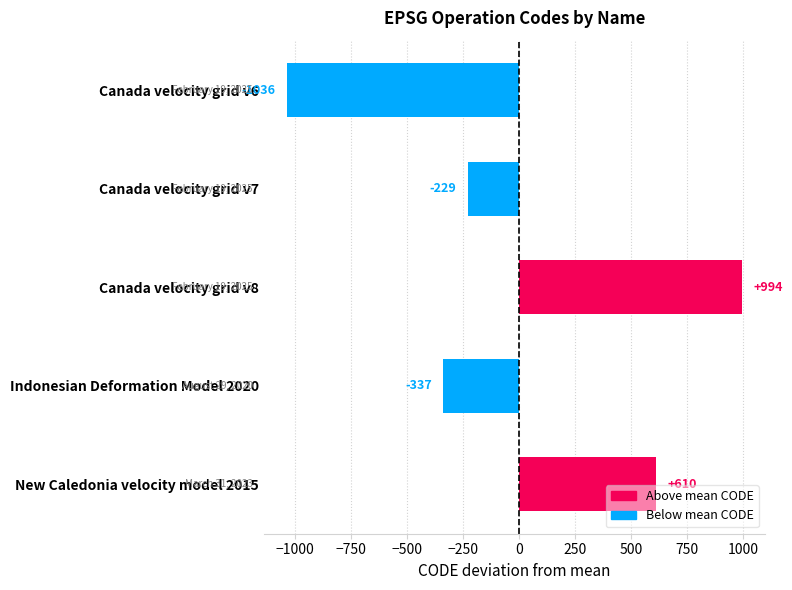

How many data points are less than -229?

3